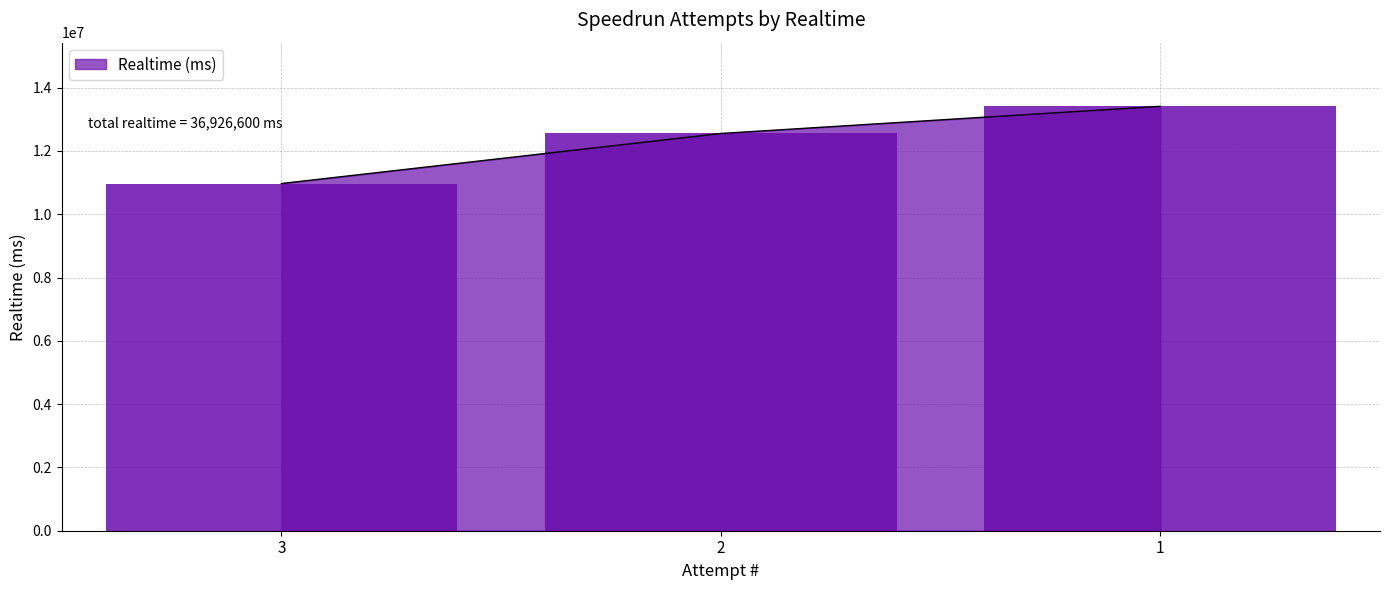

Which label corresponds to the largest value in the chart?

1